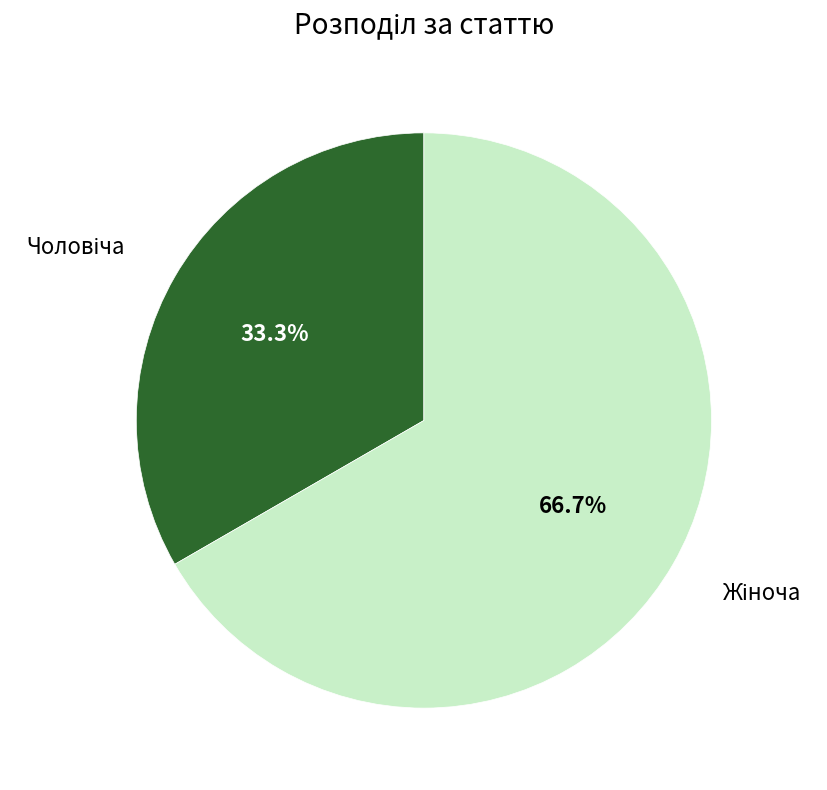

Is there a majority slice in this chart?

Yes